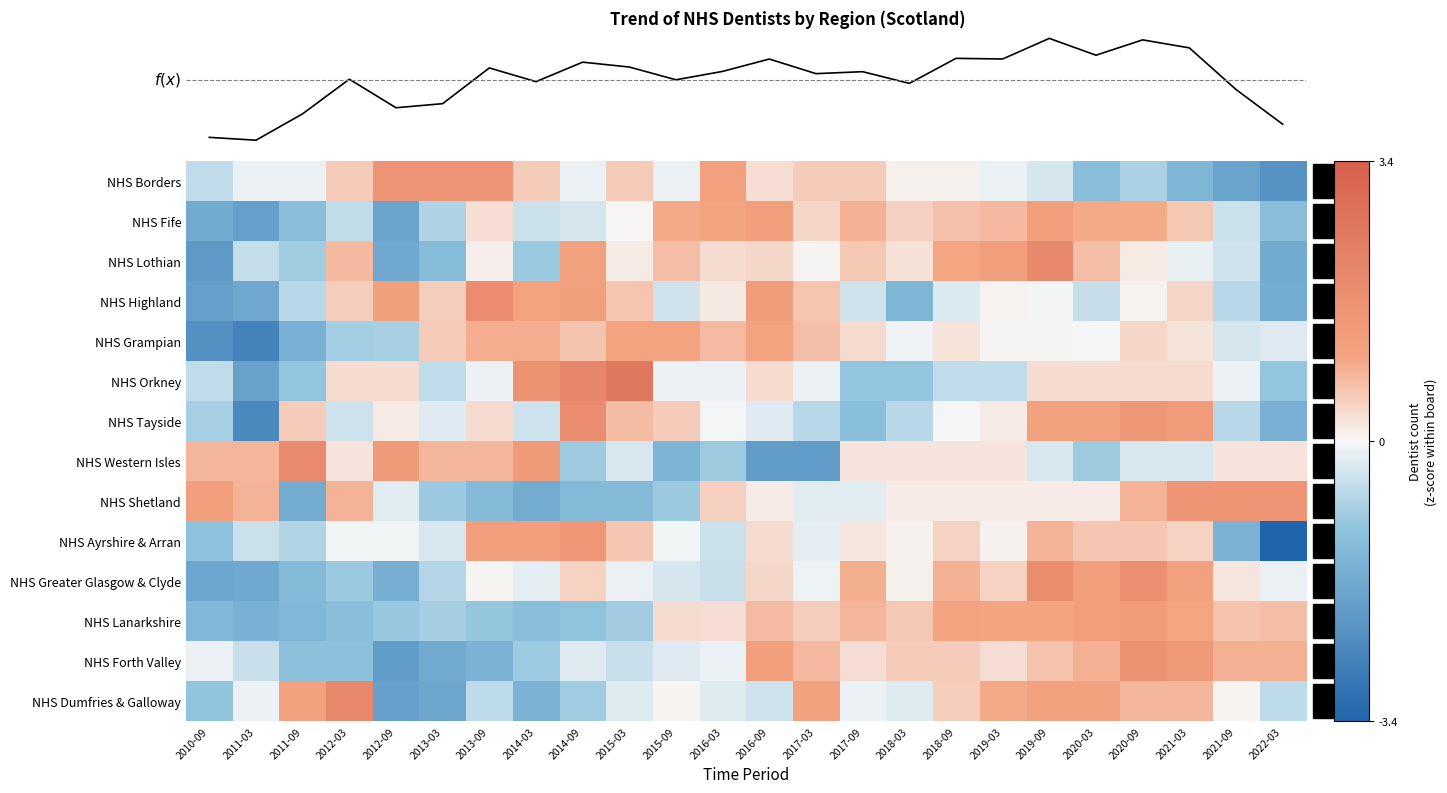

Which category has the lowest value across all series?

2022-03